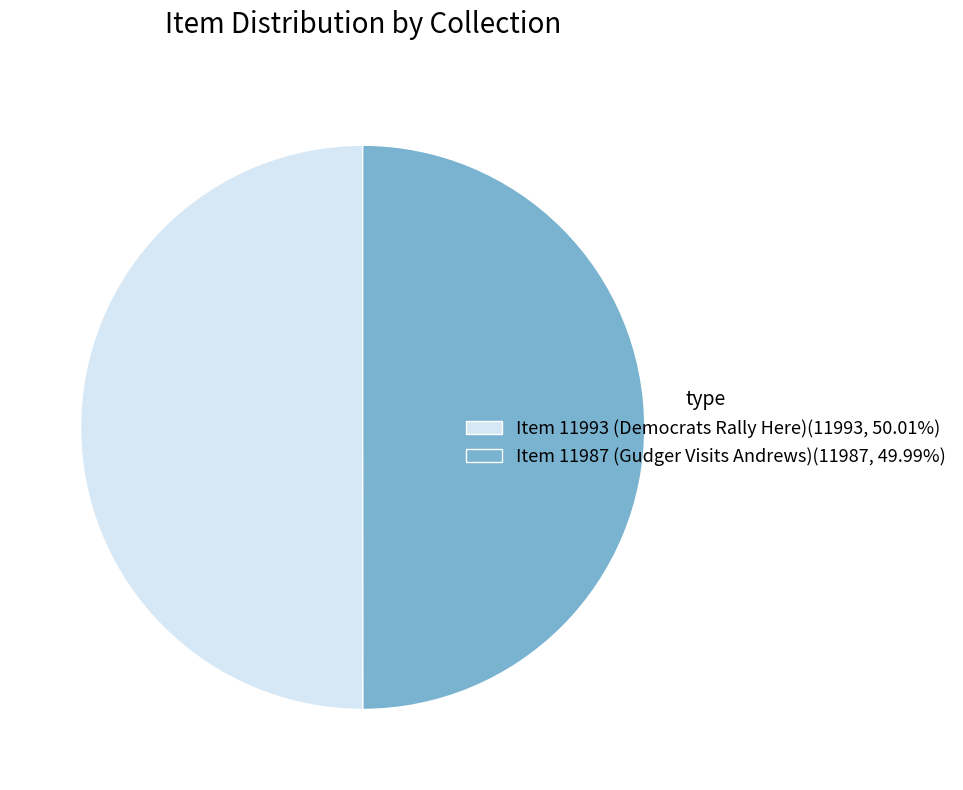

How many segments does this pie chart have?

2